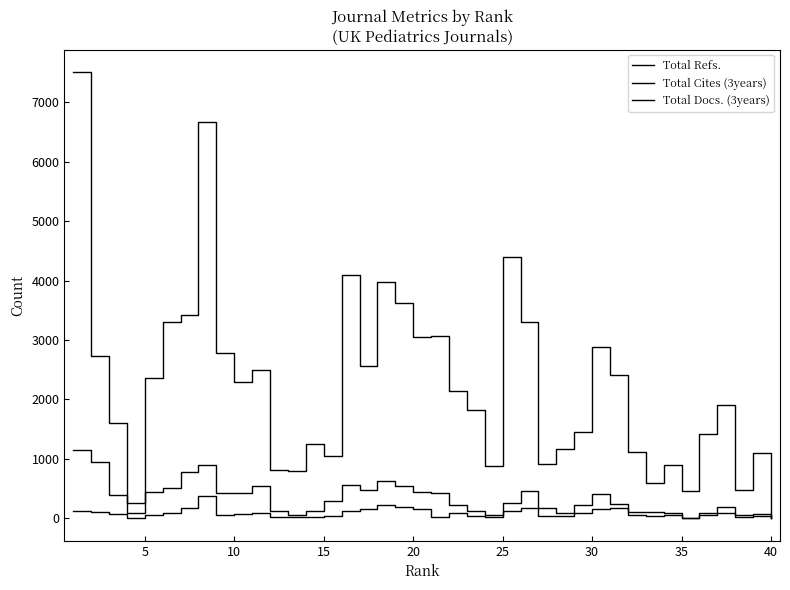

How many lines are shown in the chart?

3